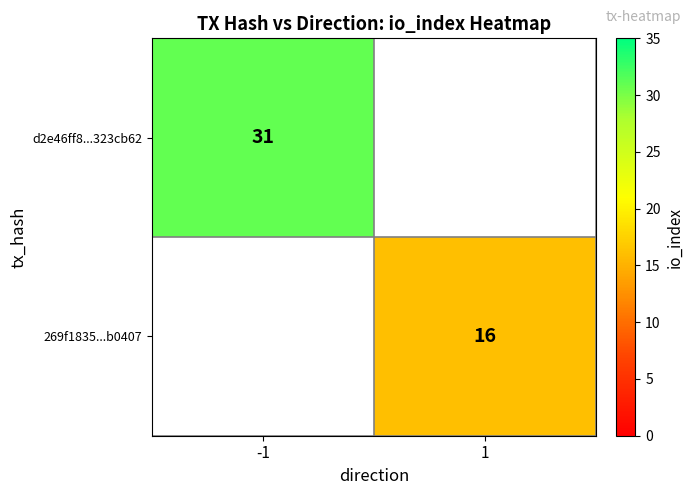

True or false: 269f1835...b0407 has a value of 25.0 at 1.

False